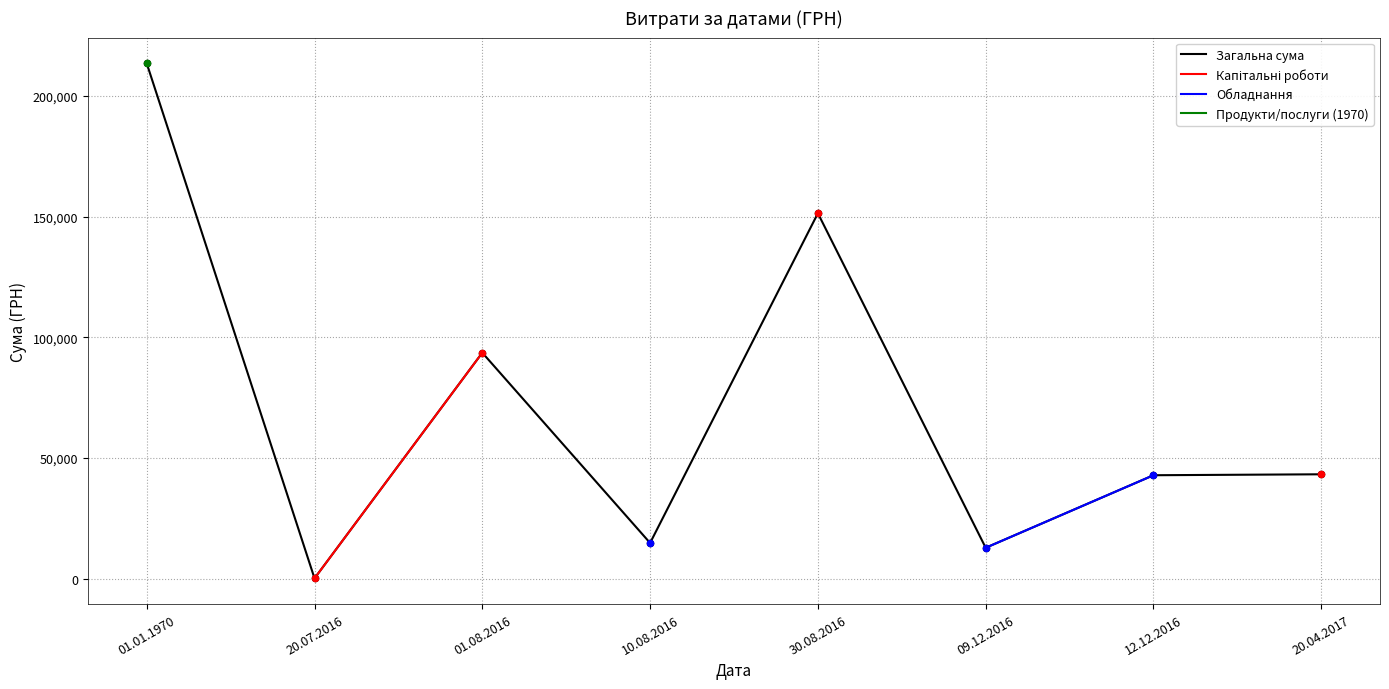

What are all the series names shown in the legend?

Загальна сума, Капітальні роботи, Обладнання, Продукти/послуги (1970)